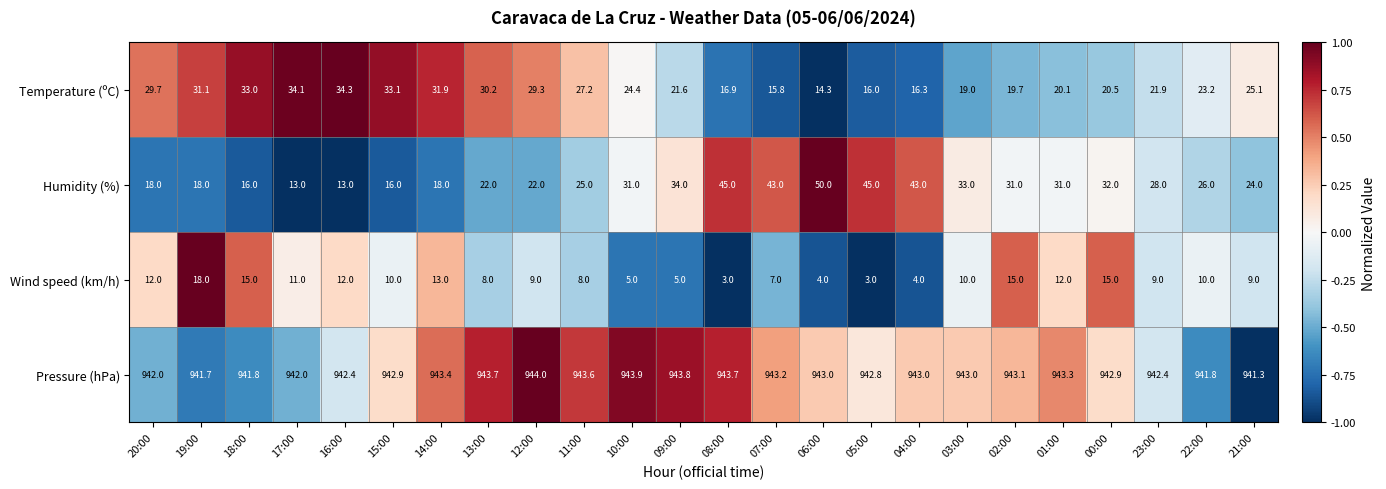

Which series changed the most between 15:00 and 14:00?

Wind speed (km/h)